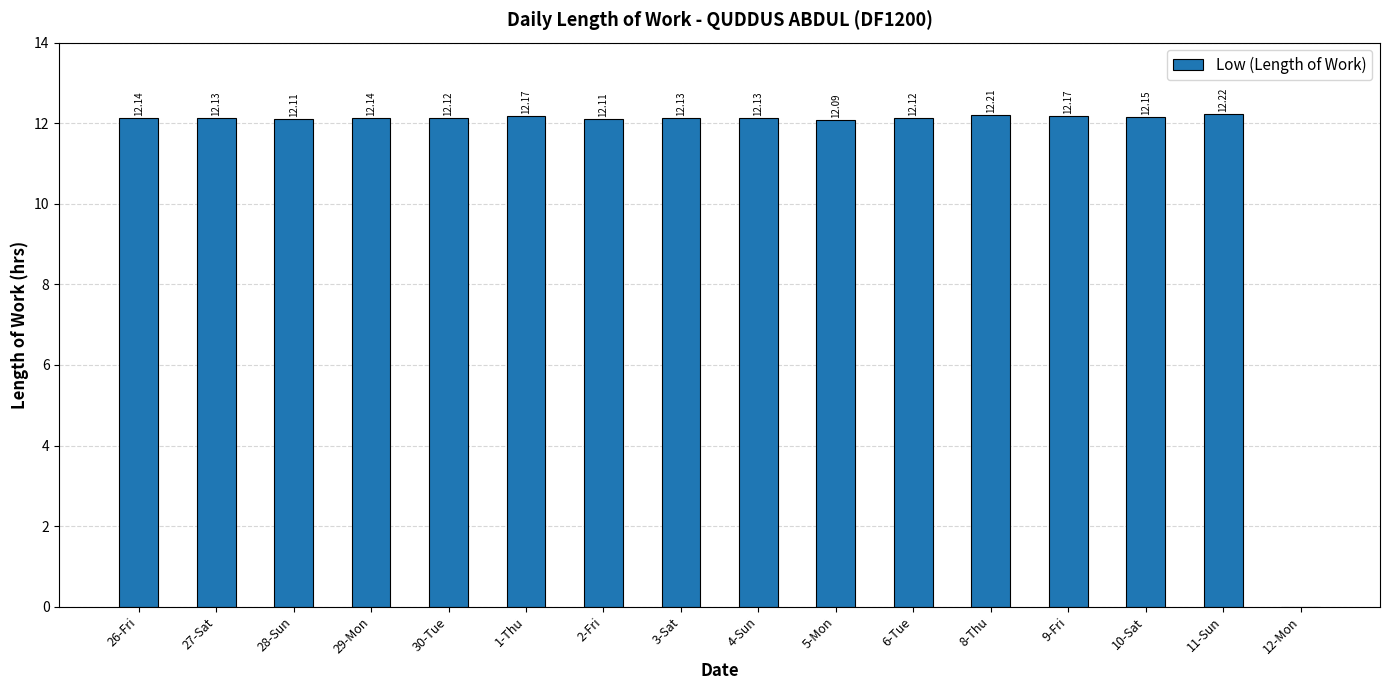

What is the ratio of the value at 6-Tue to the value at 30-Tue?

1.0